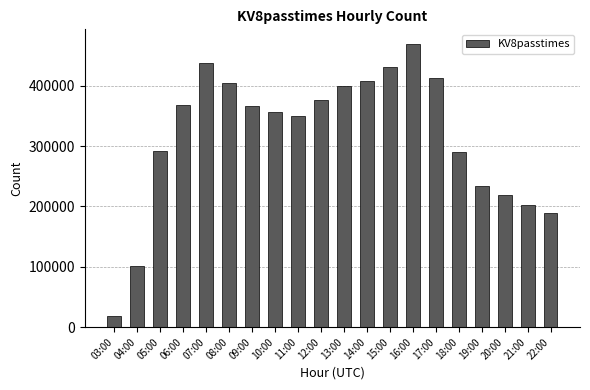

What is the minimum value shown in the chart?

18502